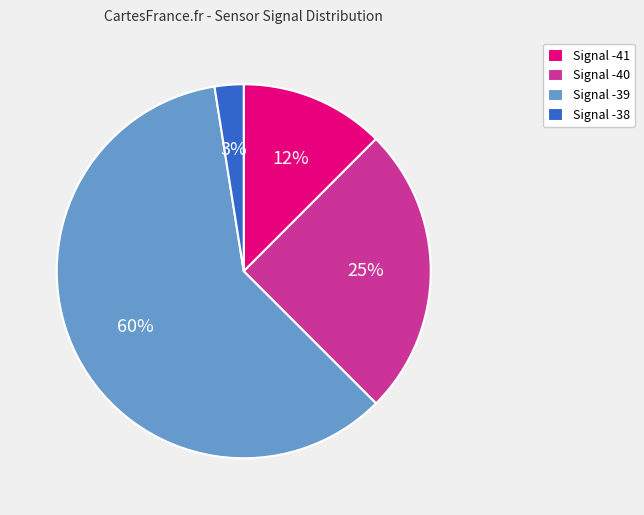

To the nearest percent, what percentage of the pie is Signal -41?

12%